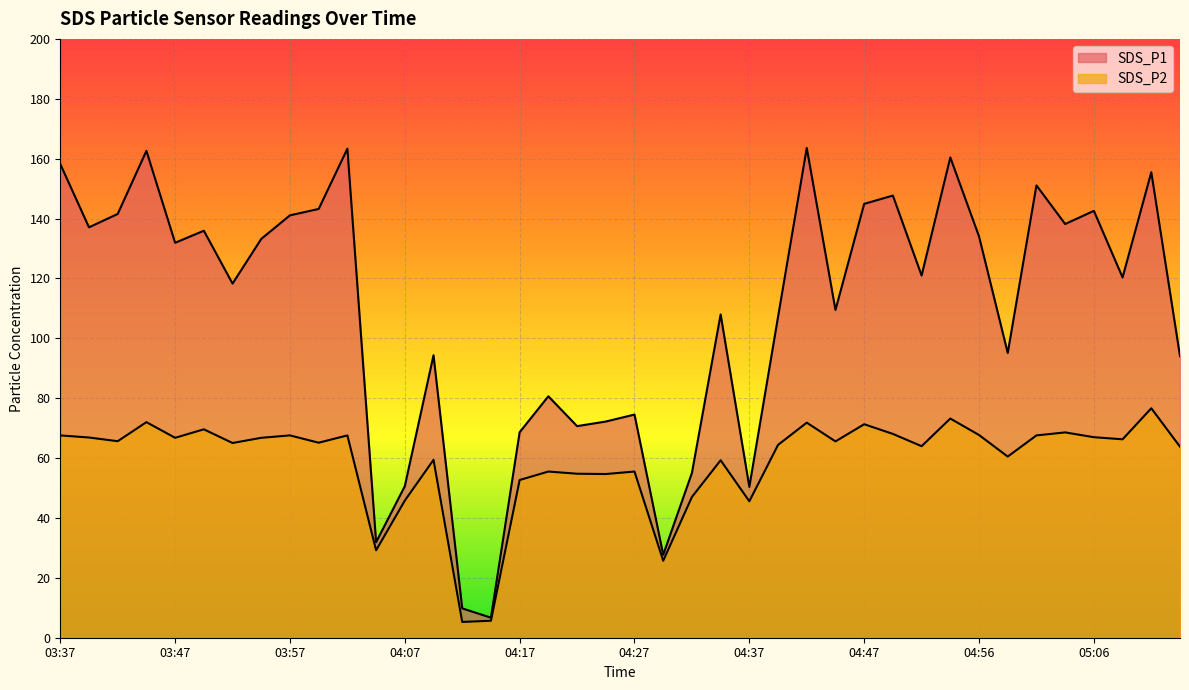

What is the sum of all SDS_P2 values?

2352.8